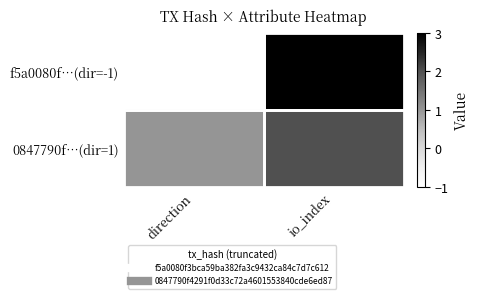

At which category does the chart reach its peak across all series?

io_index